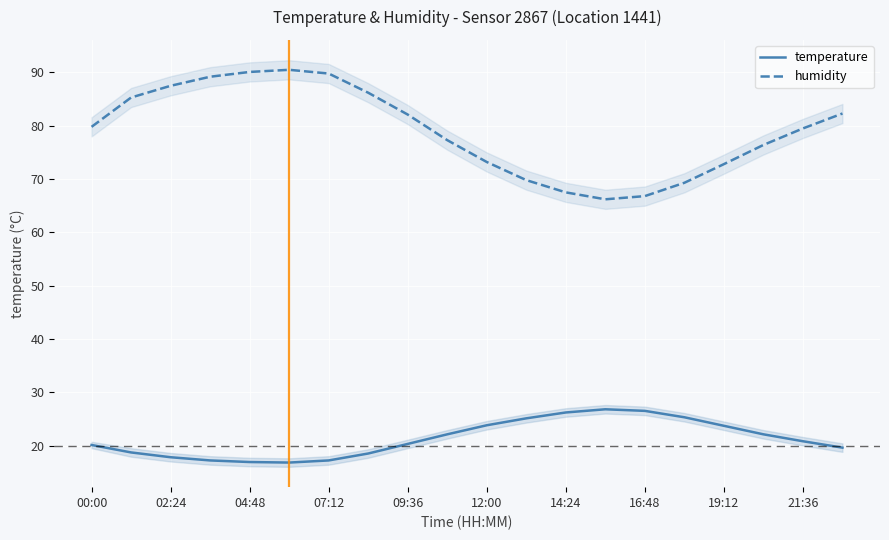

Read the humidity value at 19.

82.3